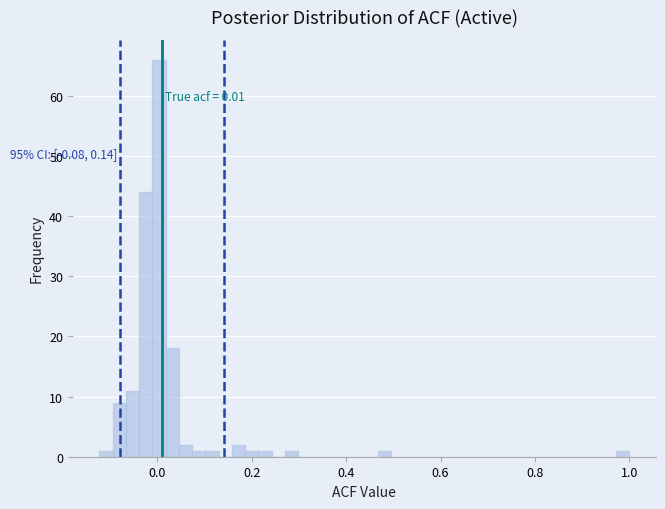

Around what value on the x-axis is the tallest bar? Give the approximate position of its centre, as read against the axis.

0.00